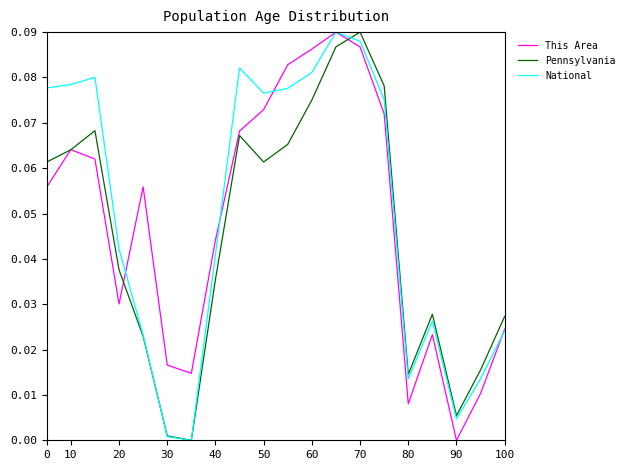

At 60, list the series in order from smallest to largest.

Pennsylvania, National, This Area